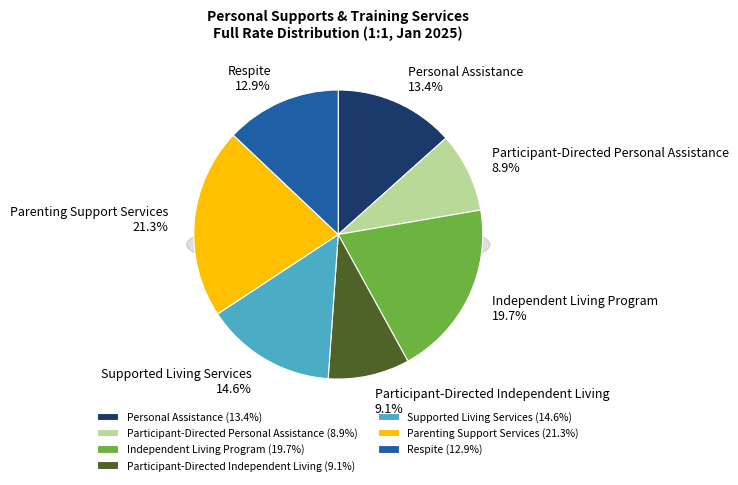

Which category has the smallest portion of the pie?

Participant-Directed Personal Assistance